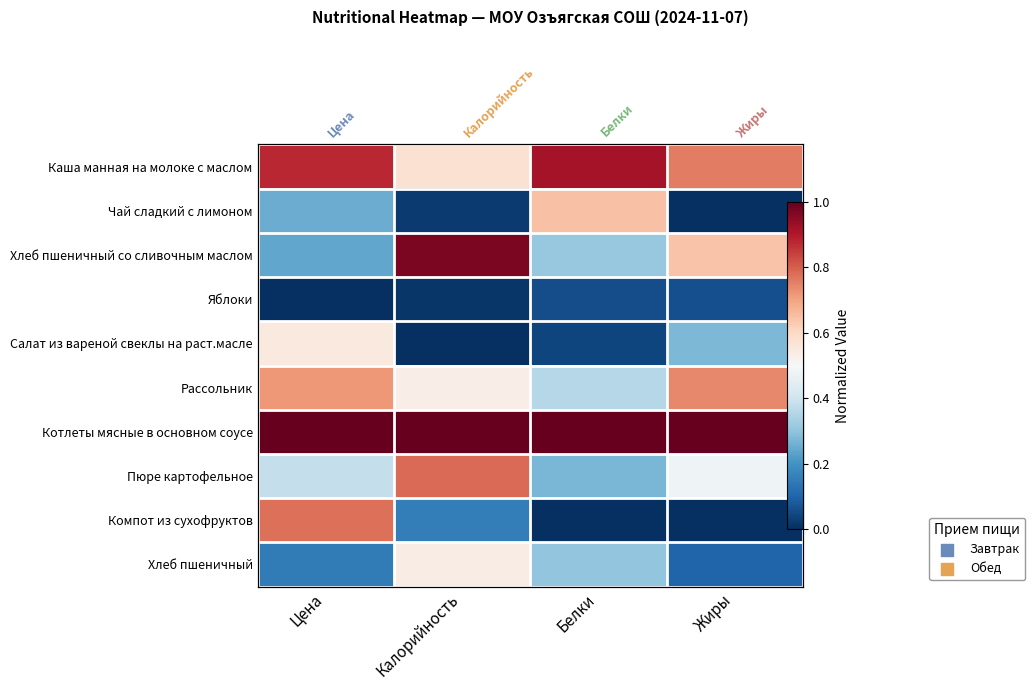

Which category has the highest value across all series?

Цена